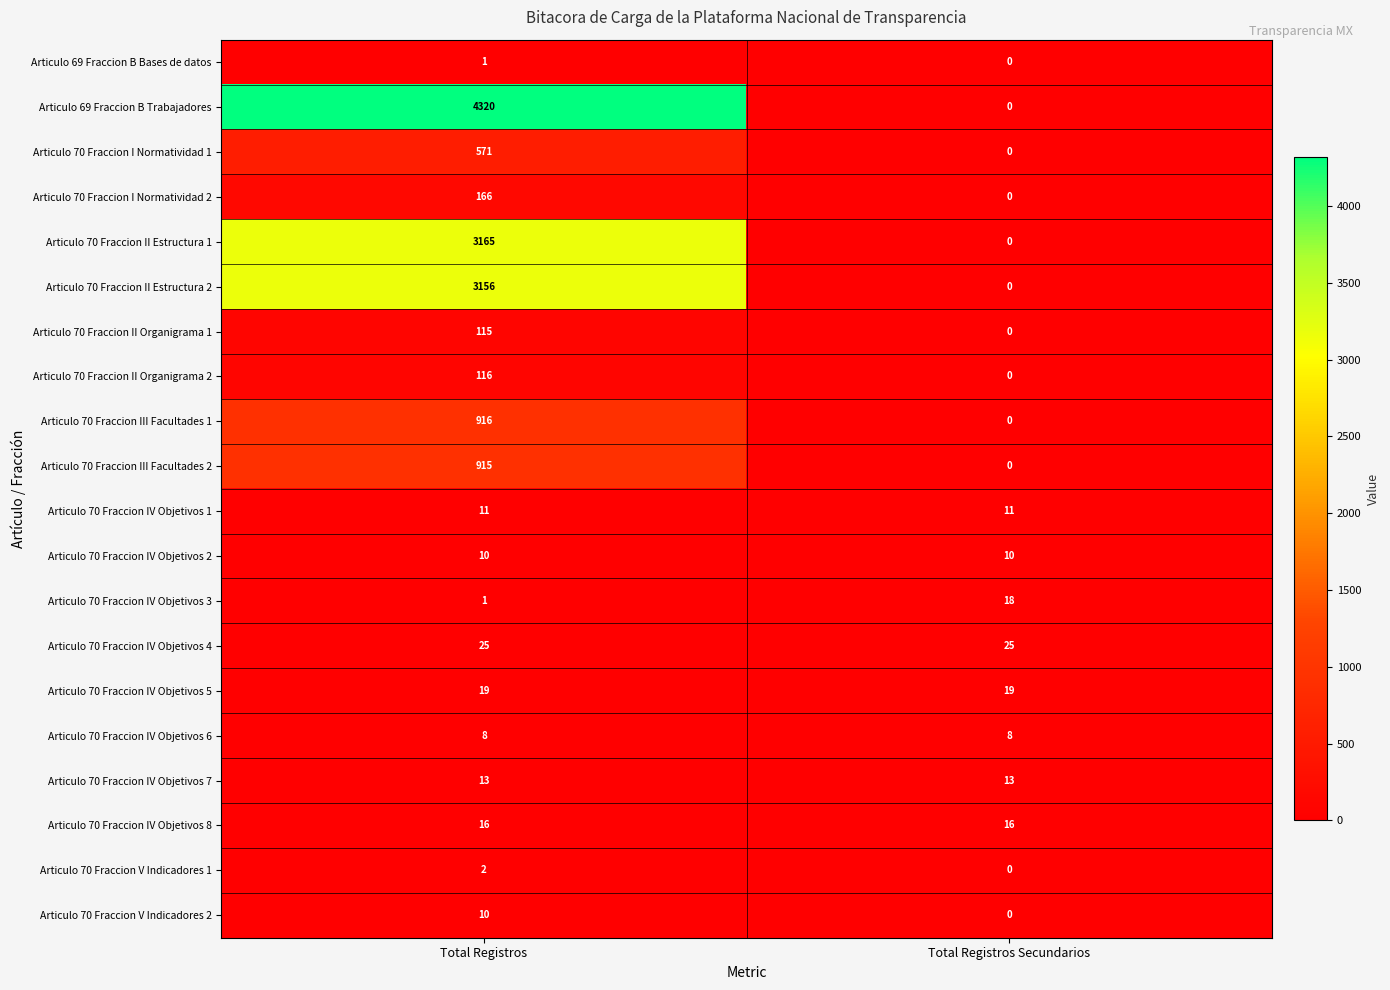

Which series has the widest spread of values?

Articulo 69 Fraccion B Trabajadores